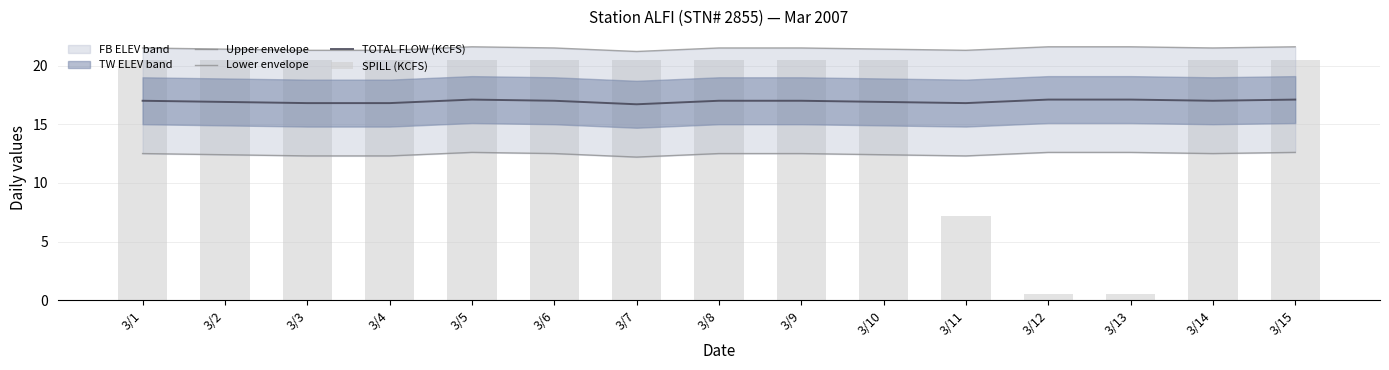

Between 3/11 and 3/15, which is larger?

3/15